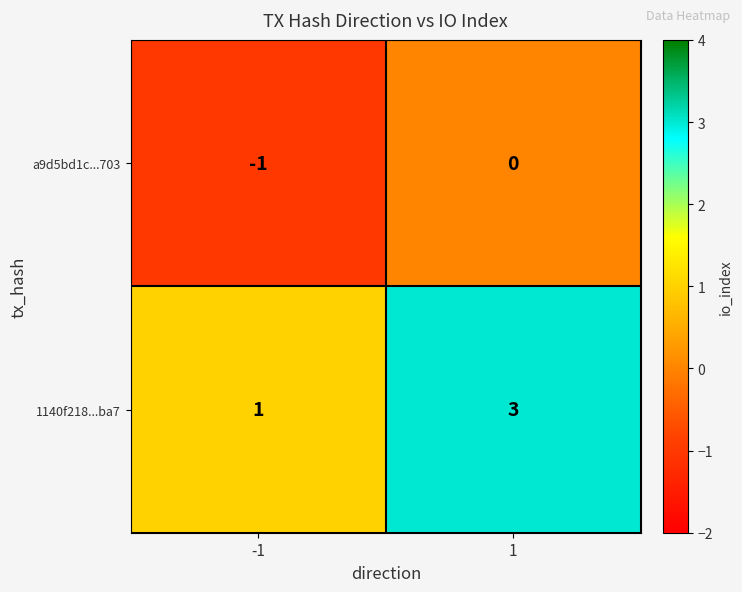

The value of a9d5bd1c...703 at -1 is -1. True or false?

True